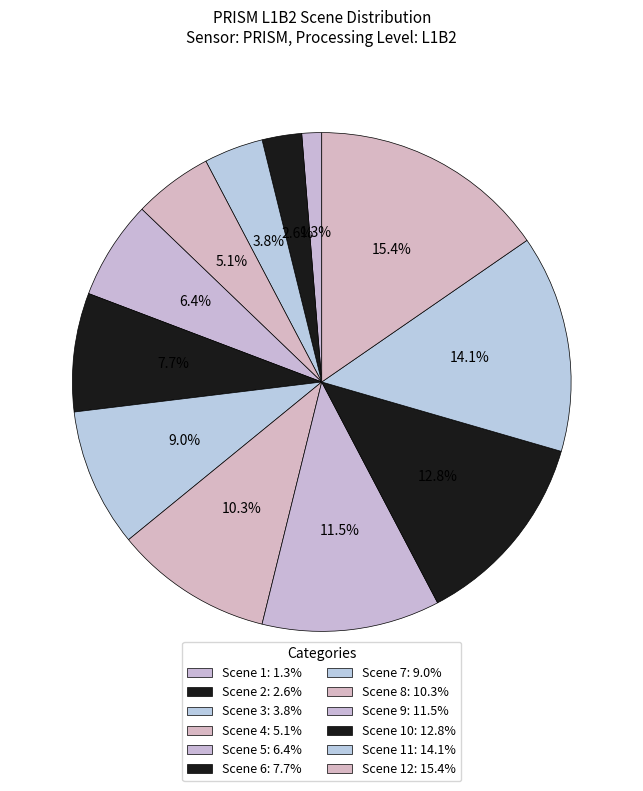

How many slices are in this pie chart?

12